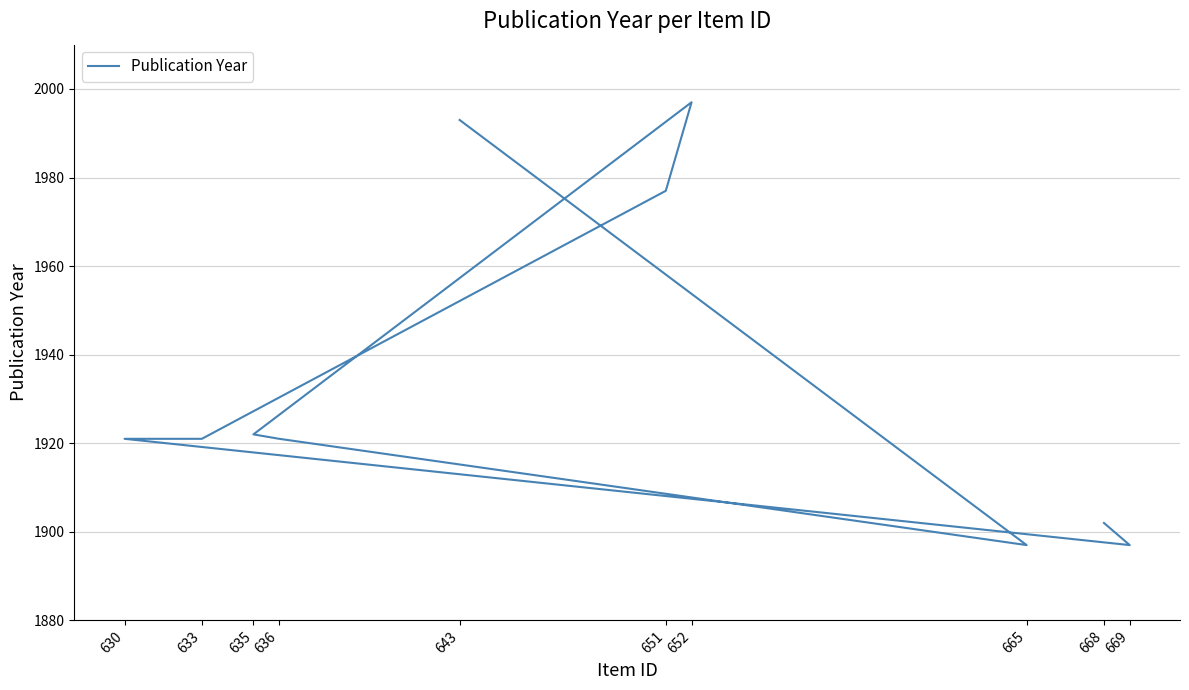

Reading left to right, transcribe all the data shown in this chart.

1902	1897	1921	1921	1977	1997	1922	1921	1897	1993